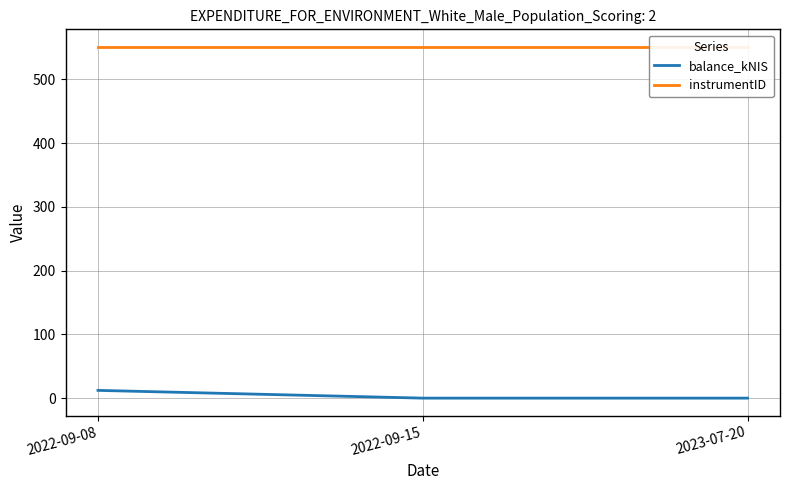

Reading left to right, extract all data points from this chart.

balance_kNIS: 2022-09-08=12.2	2022-09-15=0.0	2023-07-20=0.0
instrumentID: 2022-09-08=551.0	2022-09-15=551.0	2023-07-20=551.0